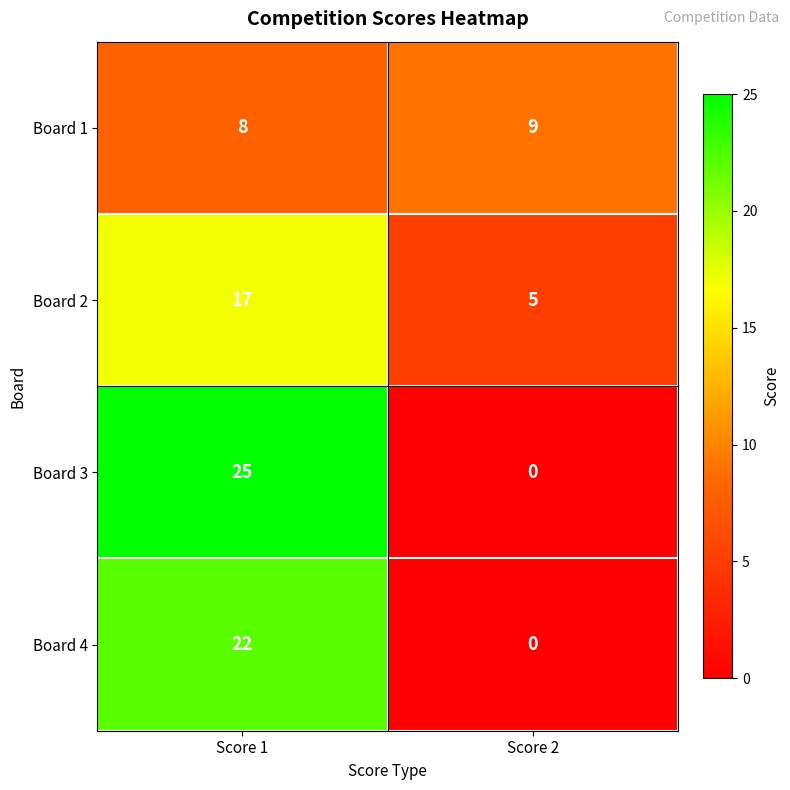

Rank the categories by Board 3 value from lowest to highest.

Score 2, Score 1